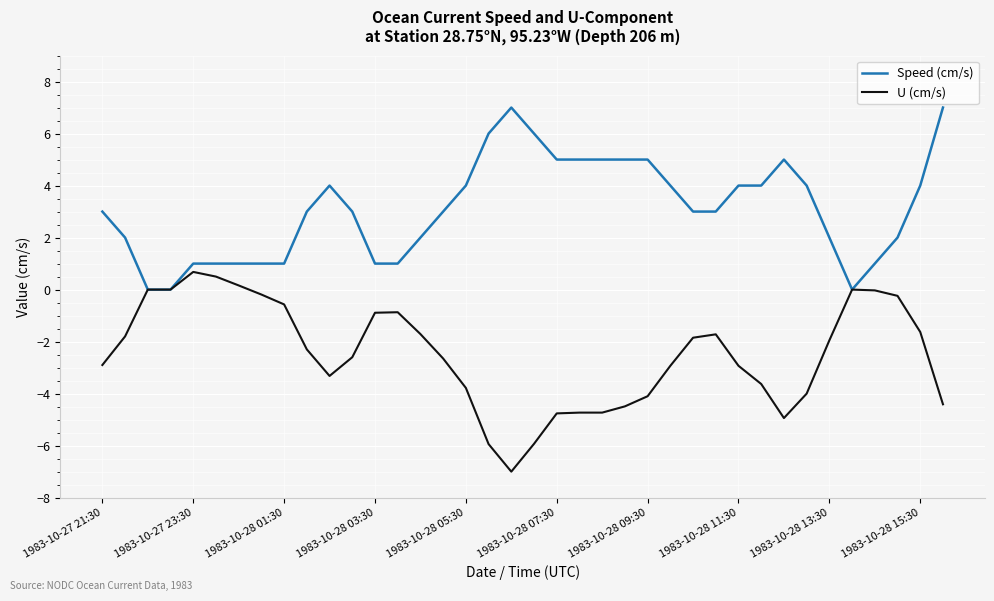

Which series has the largest total across all categories?

Speed (cm/s)